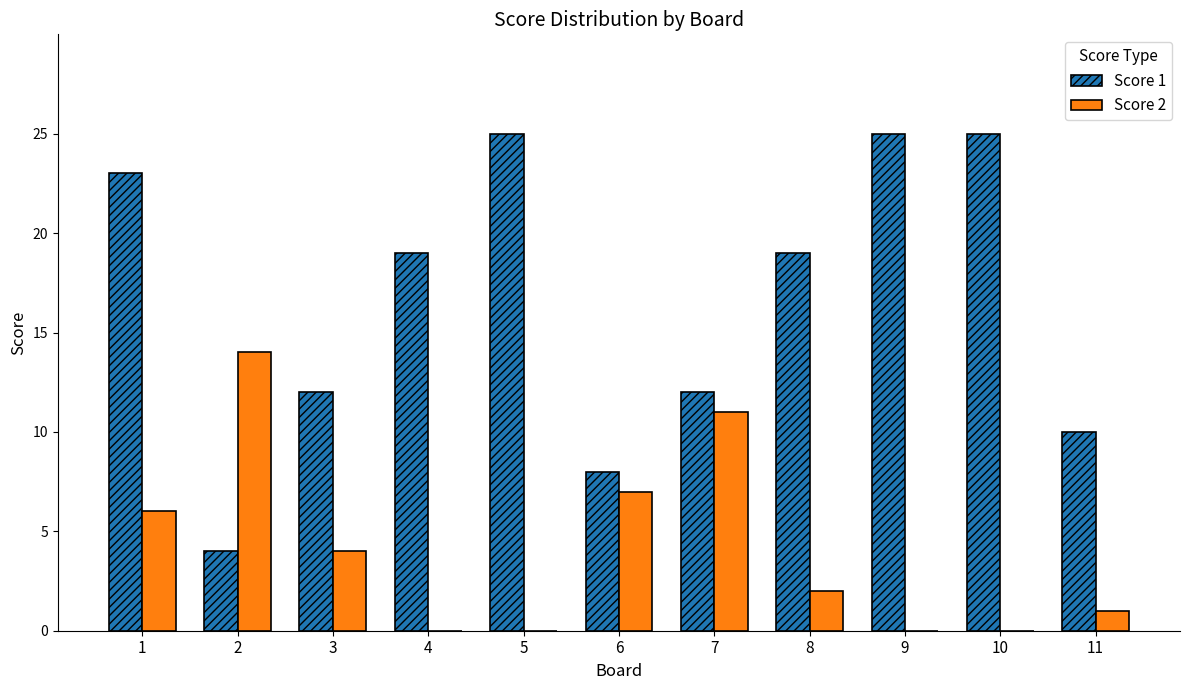

Which series has the largest range (max minus min)?

Score 1